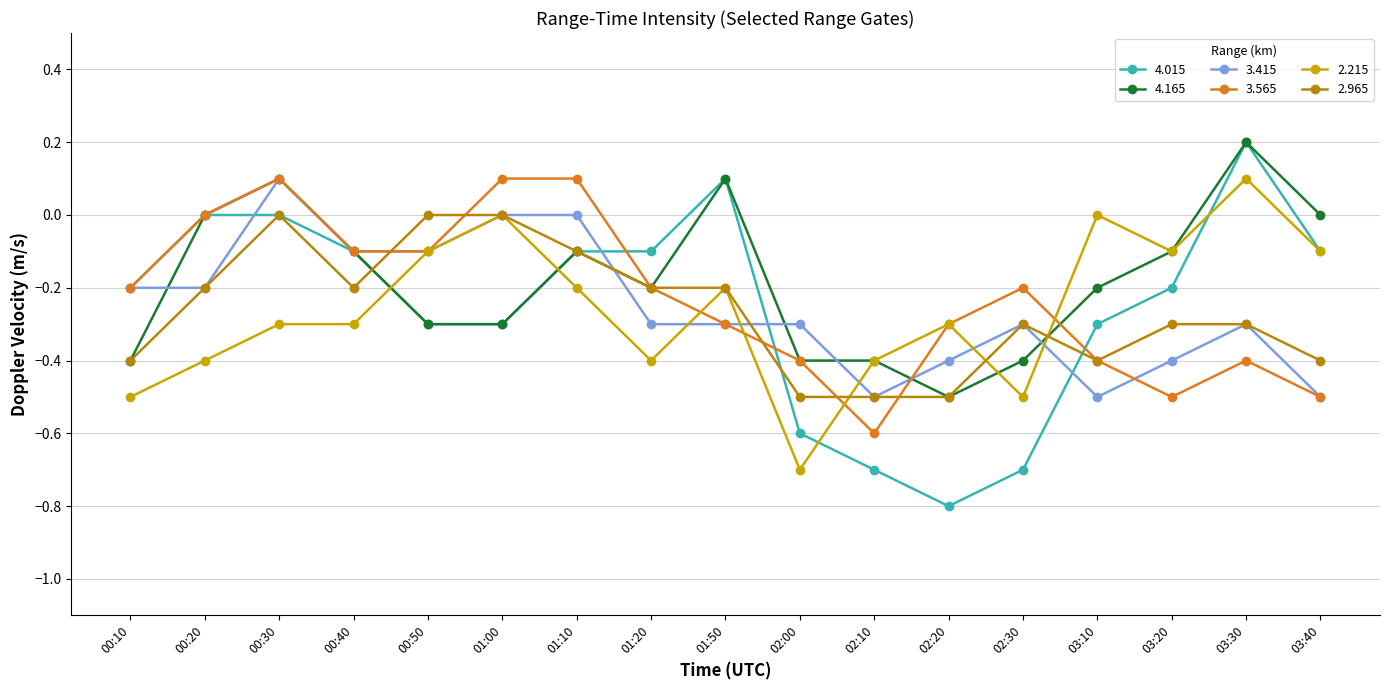

Reading right to left, list all the values displayed in this chart.

4.015: -0.1	0.2	-0.2	-0.3	-0.7	-0.8	-0.7	-0.6	0.1	-0.1	-0.1	-0.3	-0.3	-0.1	0.0	-0.0	-0.2
4.165: -0.0	0.2	-0.1	-0.2	-0.4	-0.5	-0.4	-0.4	0.1	-0.2	-0.1	-0.3	-0.3	-0.1	0.1	-0.0	-0.4
3.415: -0.5	-0.3	-0.4	-0.5	-0.3	-0.4	-0.5	-0.3	-0.3	-0.3	0.0	0.0	-0.1	-0.1	0.1	-0.2	-0.2
3.565: -0.5	-0.4	-0.5	-0.4	-0.2	-0.3	-0.6	-0.4	-0.3	-0.2	0.1	0.1	-0.1	-0.1	0.1	0.0	-0.2
2.215: -0.1	0.1	-0.1	-0.0	-0.5	-0.3	-0.4	-0.7	-0.2	-0.4	-0.2	0.0	-0.1	-0.3	-0.3	-0.4	-0.5
2.965: -0.4	-0.3	-0.3	-0.4	-0.3	-0.5	-0.5	-0.5	-0.2	-0.2	-0.1	0.0	0.0	-0.2	-0.0	-0.2	-0.4